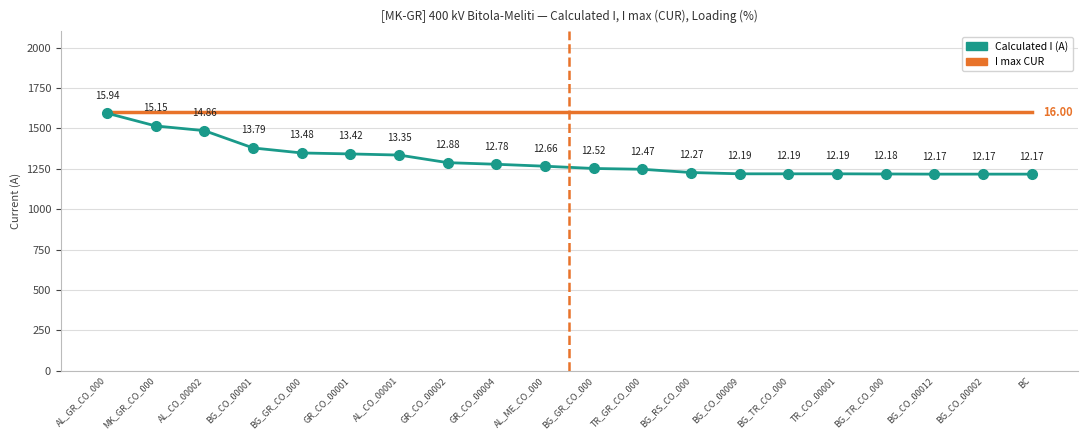

What is the greatest value displayed?

1600